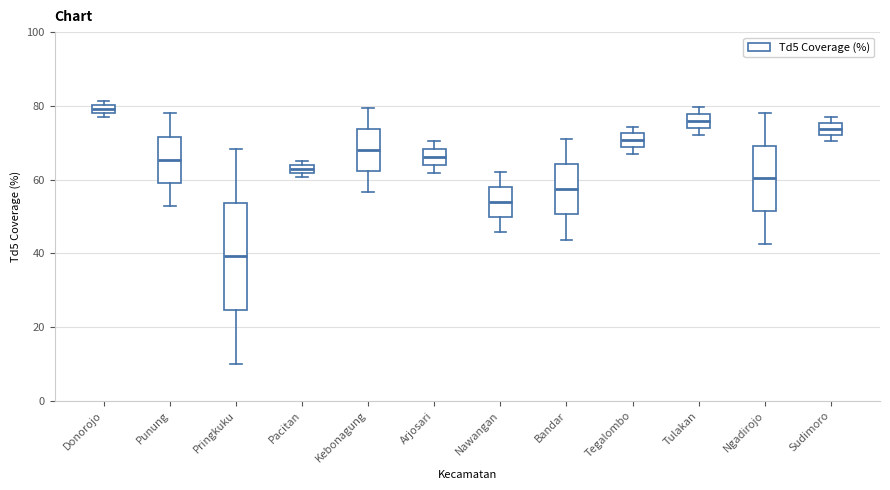

Where is the upper edge of the box for Pacitan on the y-axis? The values are not printed on the chart, so give them approximately, as read against the axis.

64